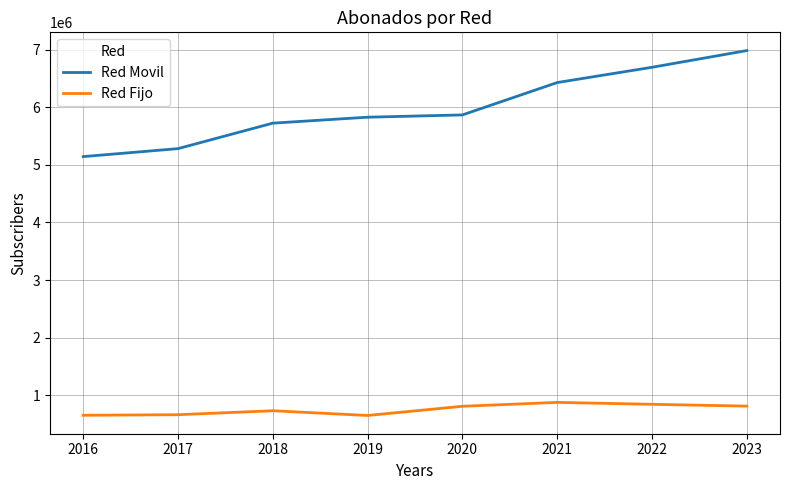

What is the total value across all series at 2021?

7303156